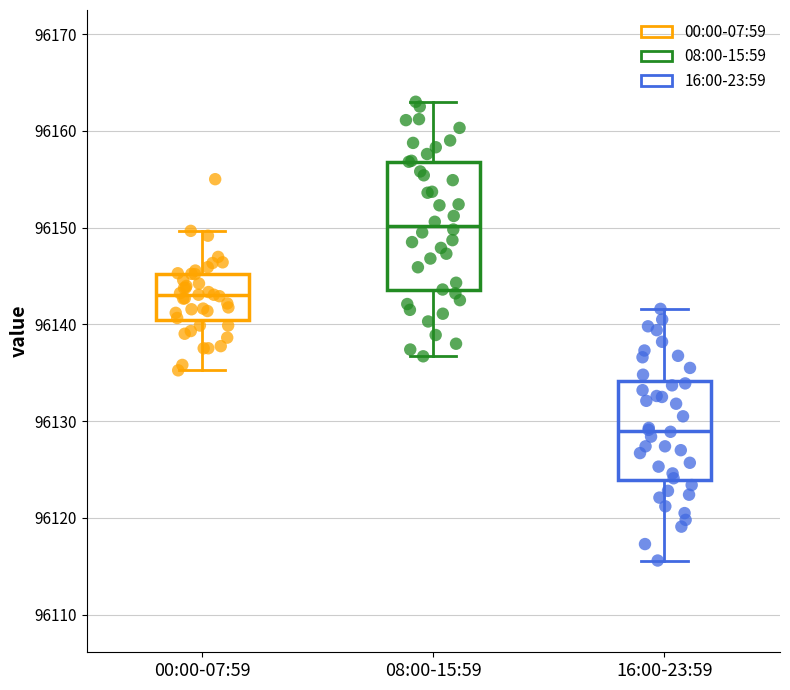

Which box is the tallest, from its lower edge to its upper edge?

08:00-15:59